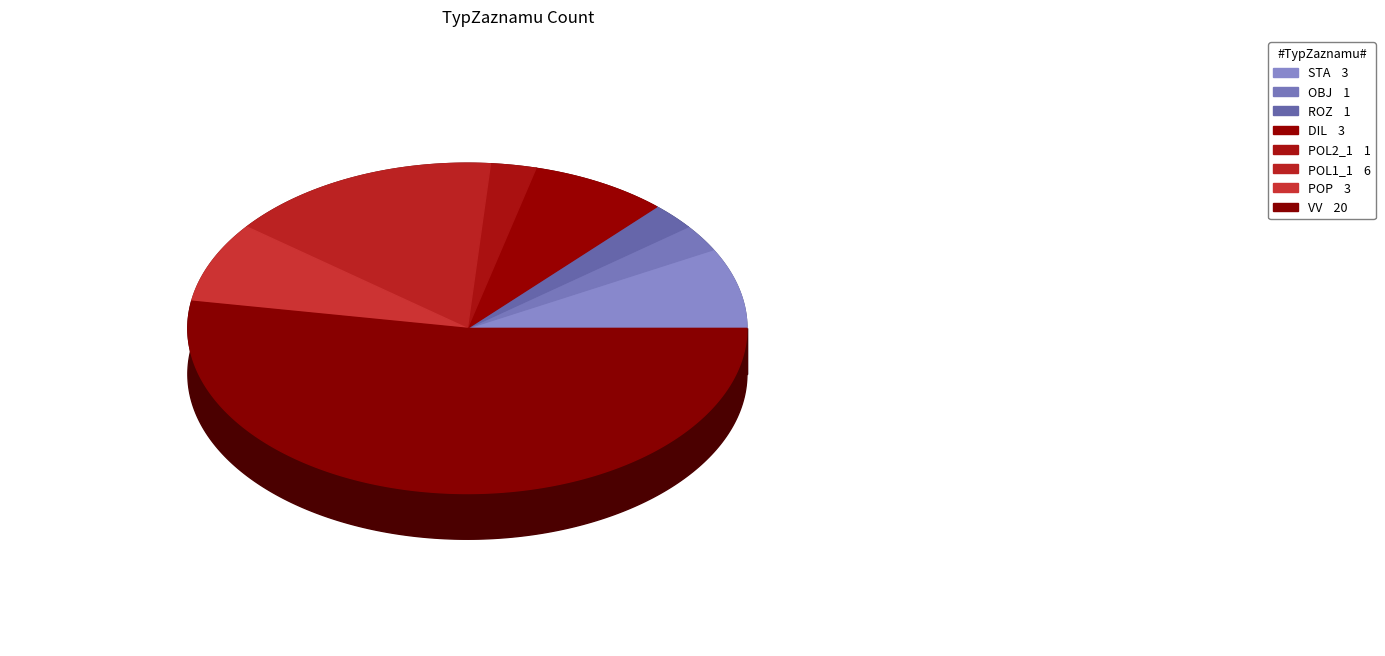

To the nearest percent, what percentage of the pie is POL1_1?

16%